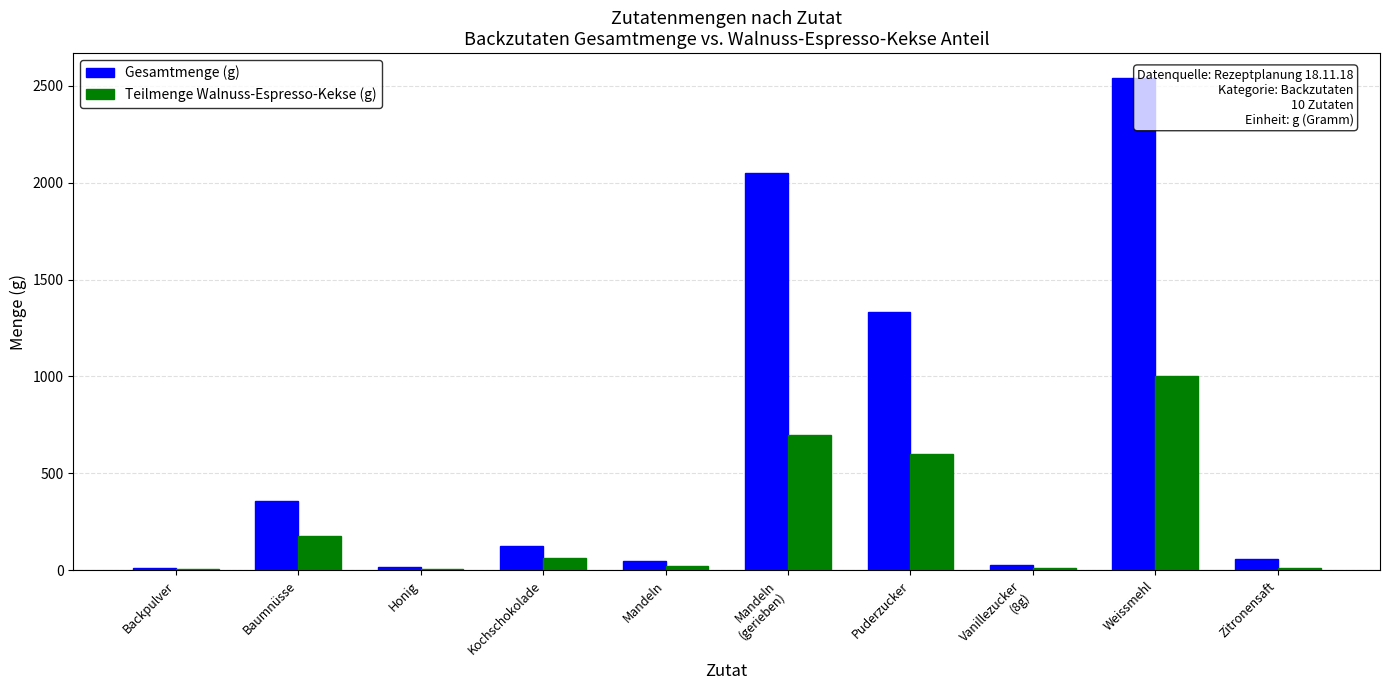

What is the sum of the Gesamtmenge (g) values at Mandeln and Mandeln
(gerieben)?

2100.0